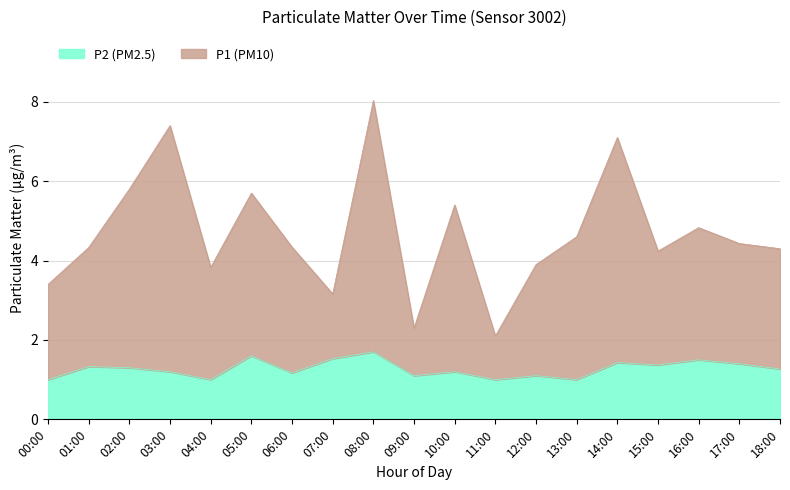

What are all the series names shown in the legend?

P2 (PM2.5), P1 (PM10)